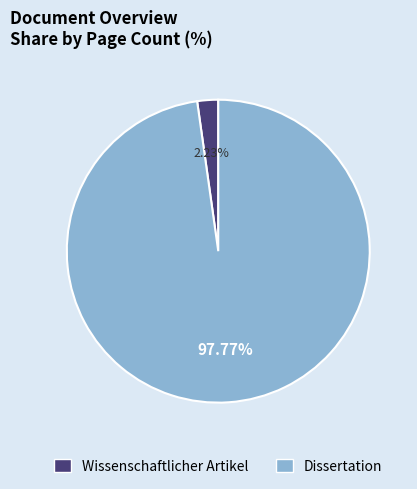

Between Wissenschaftlicher Artikel and Dissertation, which is larger?

Dissertation